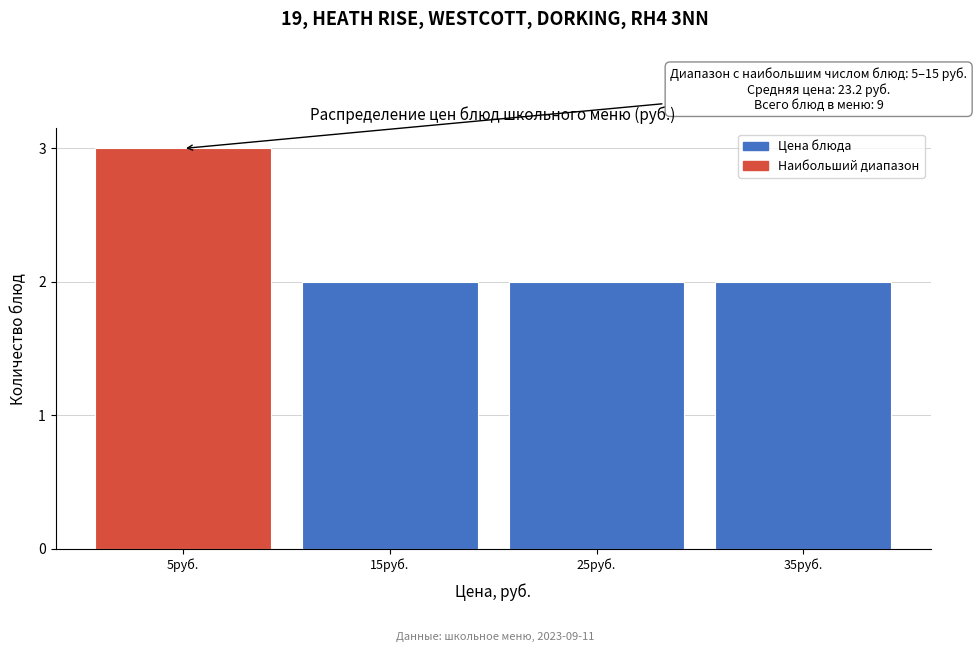

Reading left to right, what are all the values shown in this chart?

3	2	2	2